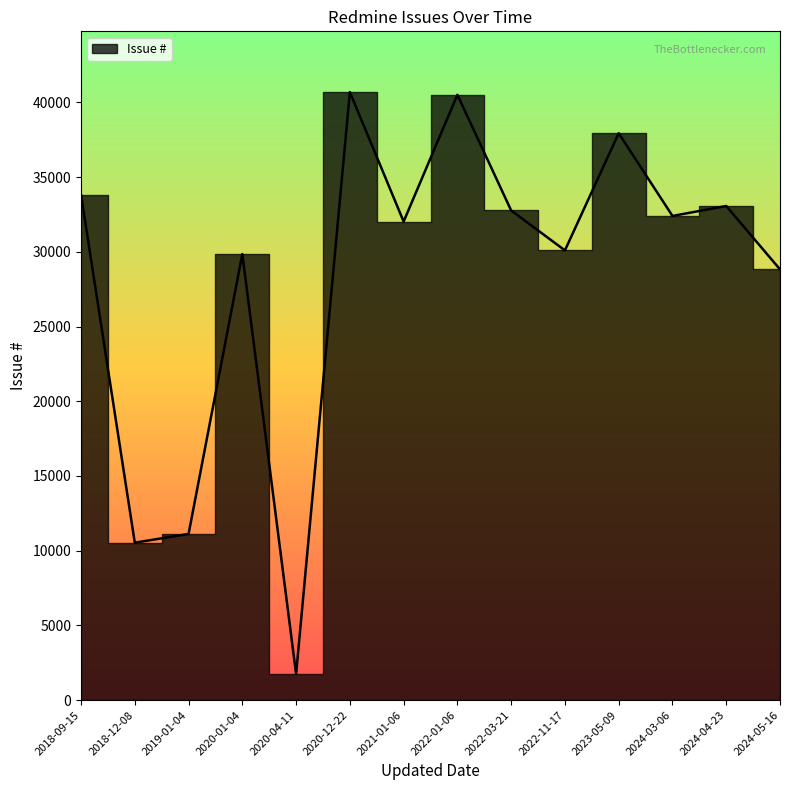

Reading left to right, transcribe all the data shown in this chart.

2018-09-15=33829	2018-12-08=10535	2019-01-04=11120	2020-01-04=29855	2020-04-11=1739	2020-12-22=40693	2021-01-06=32030	2022-01-06=40515	2022-03-21=32770	2022-11-17=30099	2023-05-09=37942	2024-03-06=32405	2024-04-23=33071	2024-05-16=28829